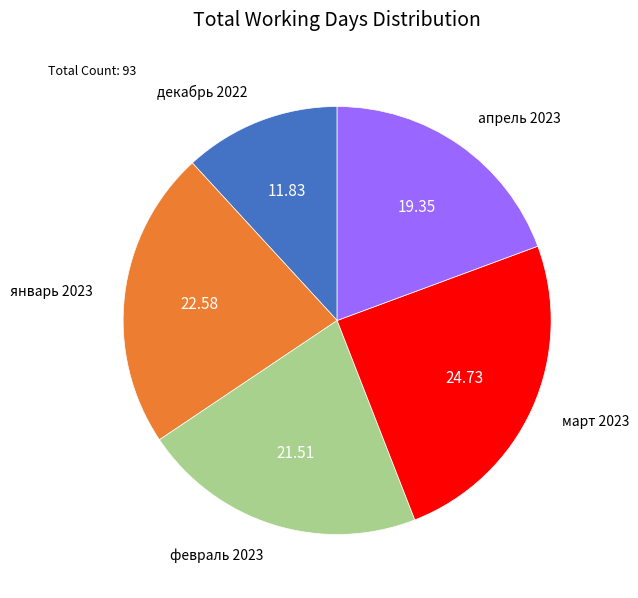

Is there a majority slice in this chart?

No